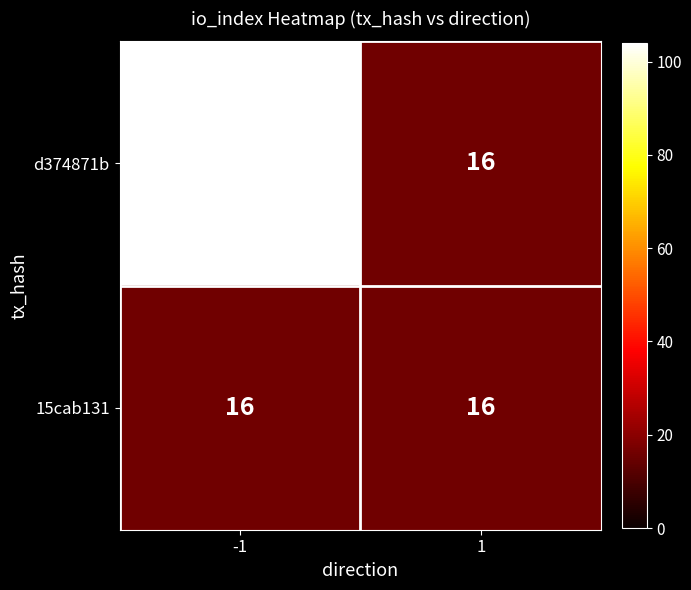

The value of 15cab131 at 1 is 16. True or false?

True